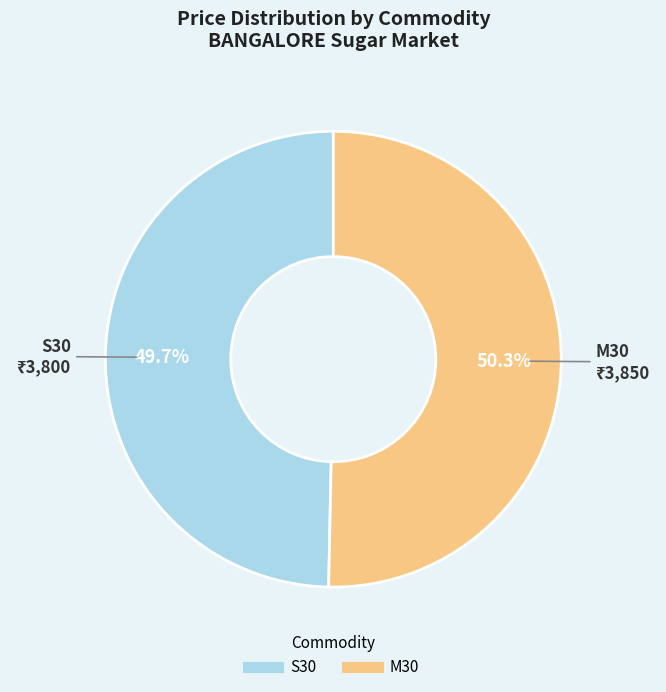

Rank the categories by value from lowest to highest.

S30, M30